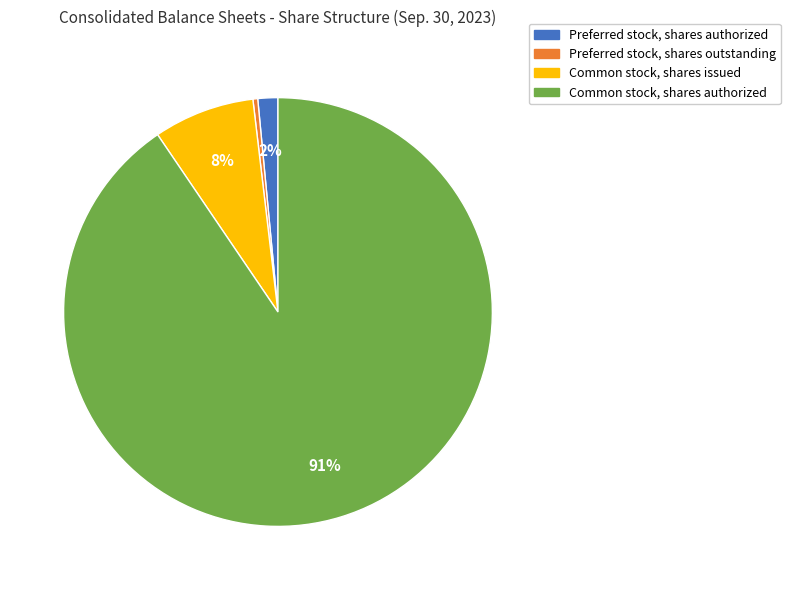

Do Common stock, shares issued and Preferred stock, shares outstanding together represent more than half of the pie?

No